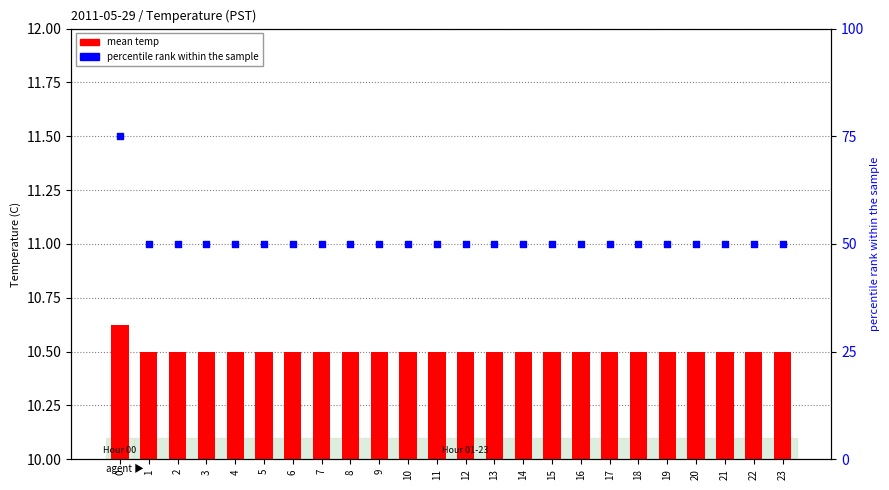

Which series contains the highest Y value?

percentile rank within the sample